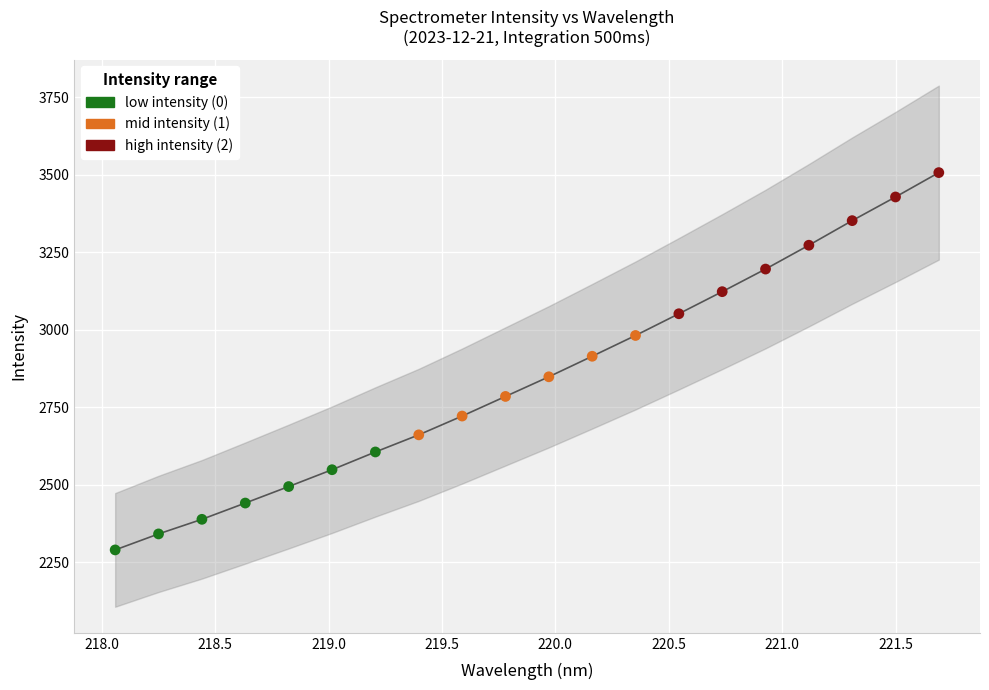

Which series has the largest total across all categories?

x